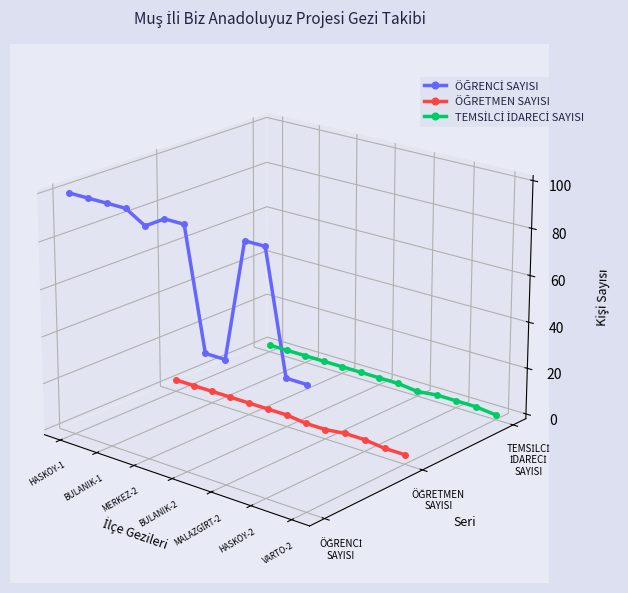

How many data points does each series have?

13